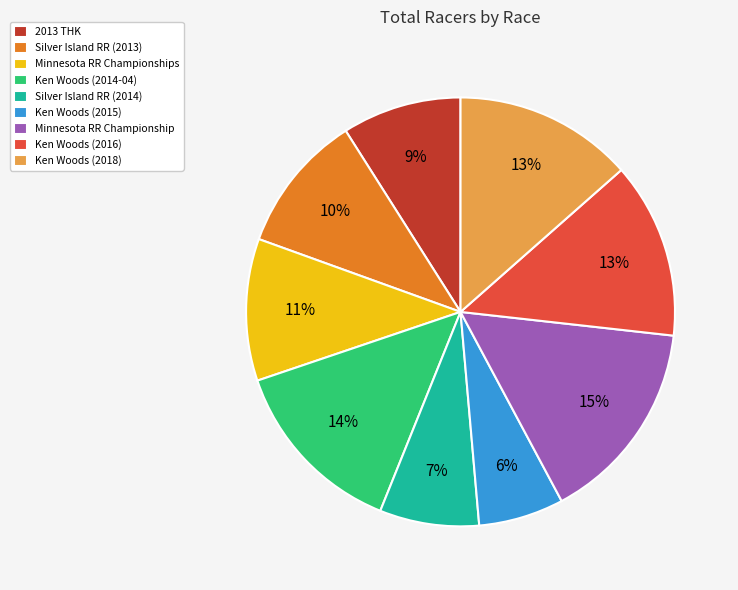

To the nearest percent, what is the average slice percentage?

11%